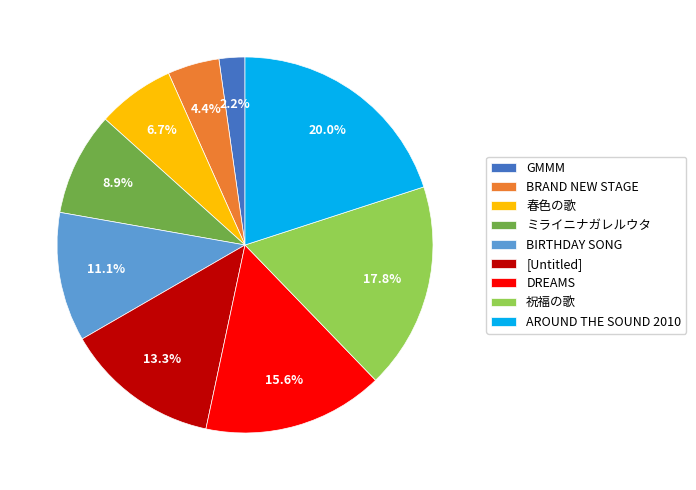

What percentage is the [Untitled] slice, to the nearest percent?

13%